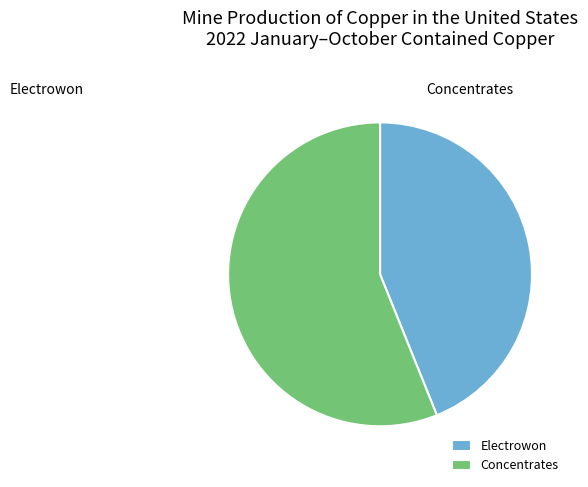

Do Concentrates and Electrowon together represent more than half of the pie?

Yes